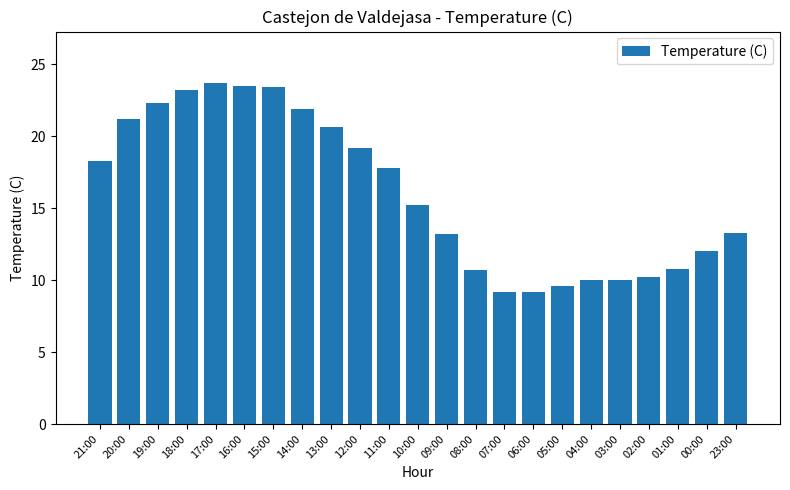

The chart shows a value of 10.0 at 03:00. True or false?

True